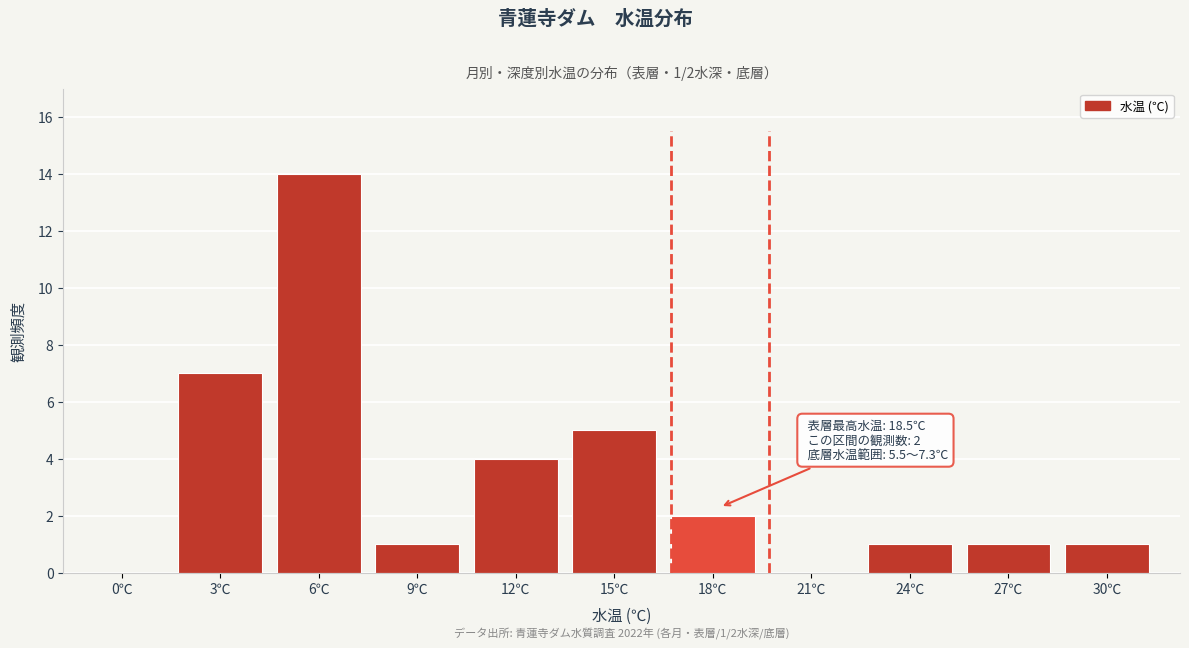

Reading left to right, what are all the values shown in this chart?

0℃=0	3℃=7	6℃=14	9℃=1	12℃=4	15℃=5	18℃=2	21℃=0	24℃=1	27℃=1	30℃=1